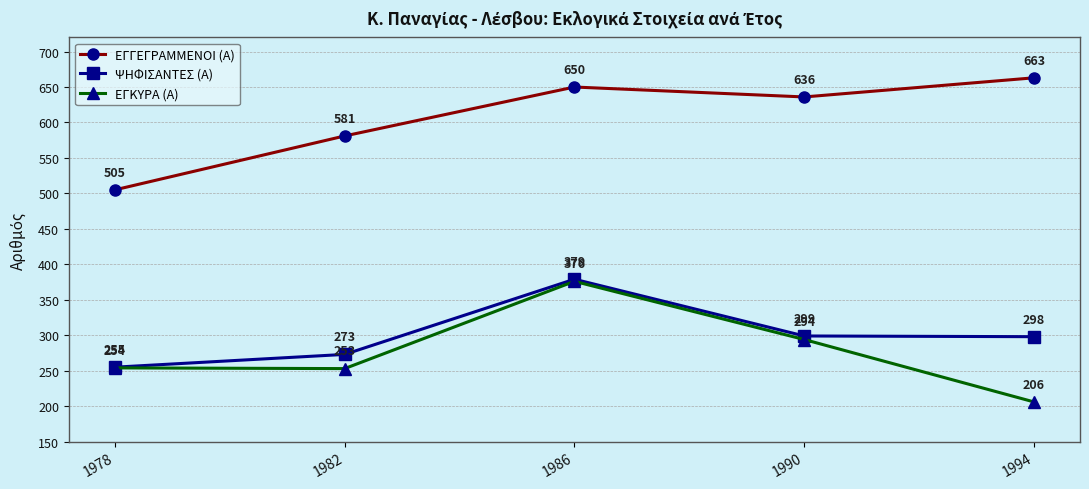

Which series has the largest range (max minus min)?

ΕΓΚΥΡΑ (Α)